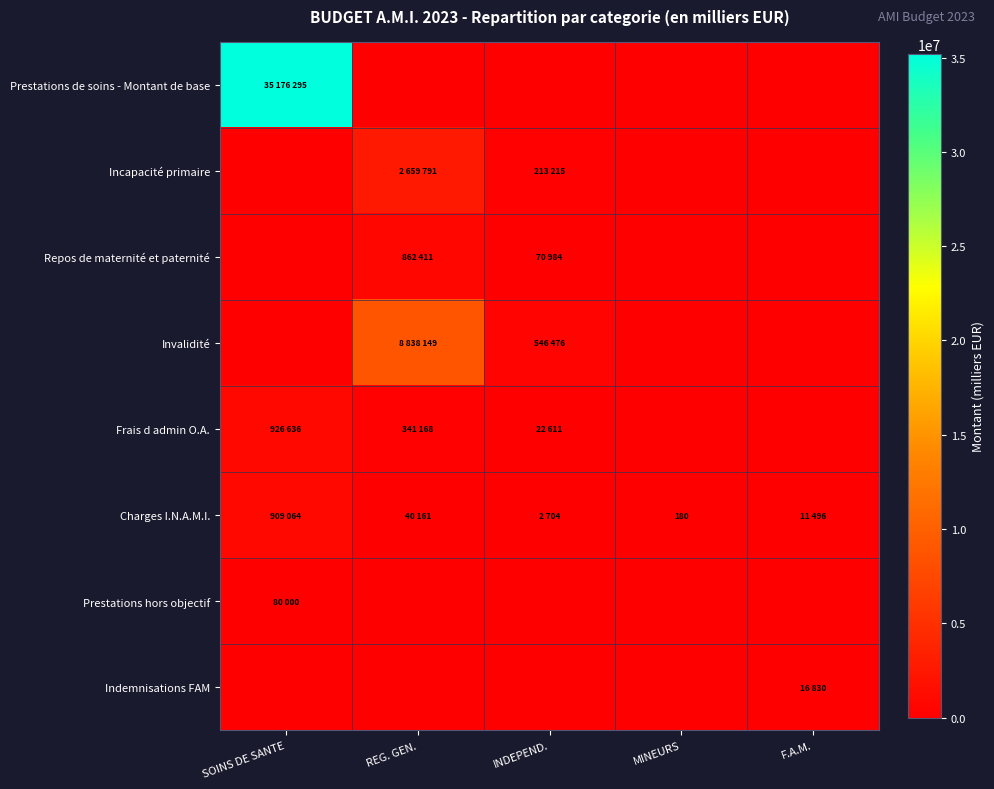

True or false: Prestations de soins - Montant de base has a value of 35176295 at SOINS DE SANTE.

True